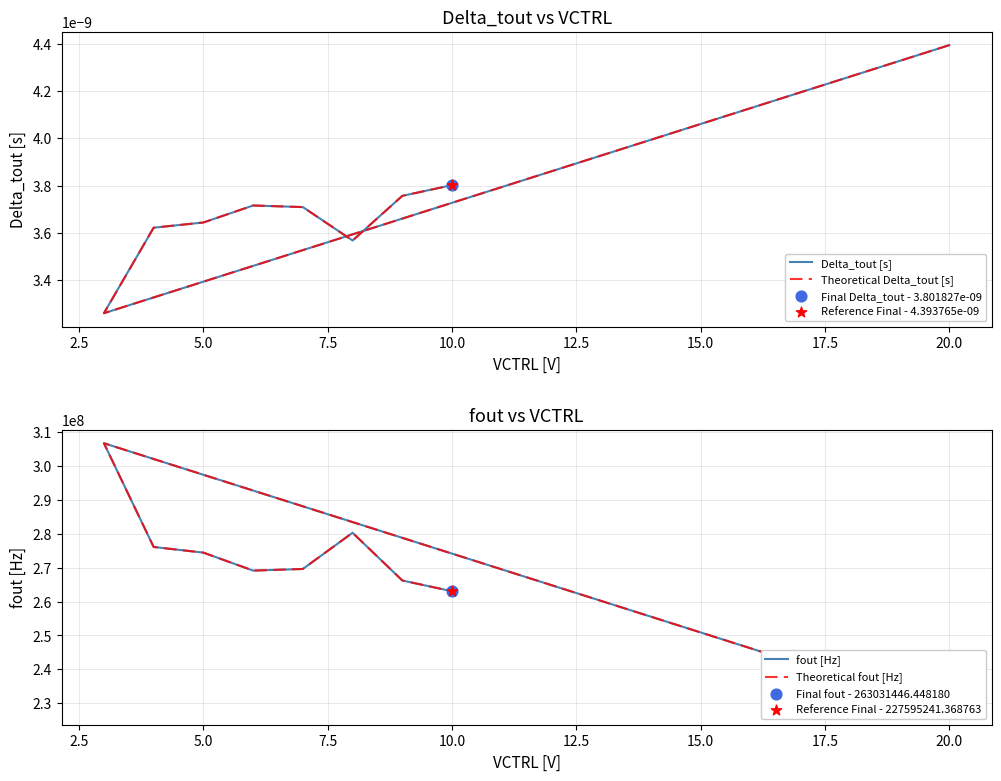

At how many categories does at least one series exceed 281444905?

1